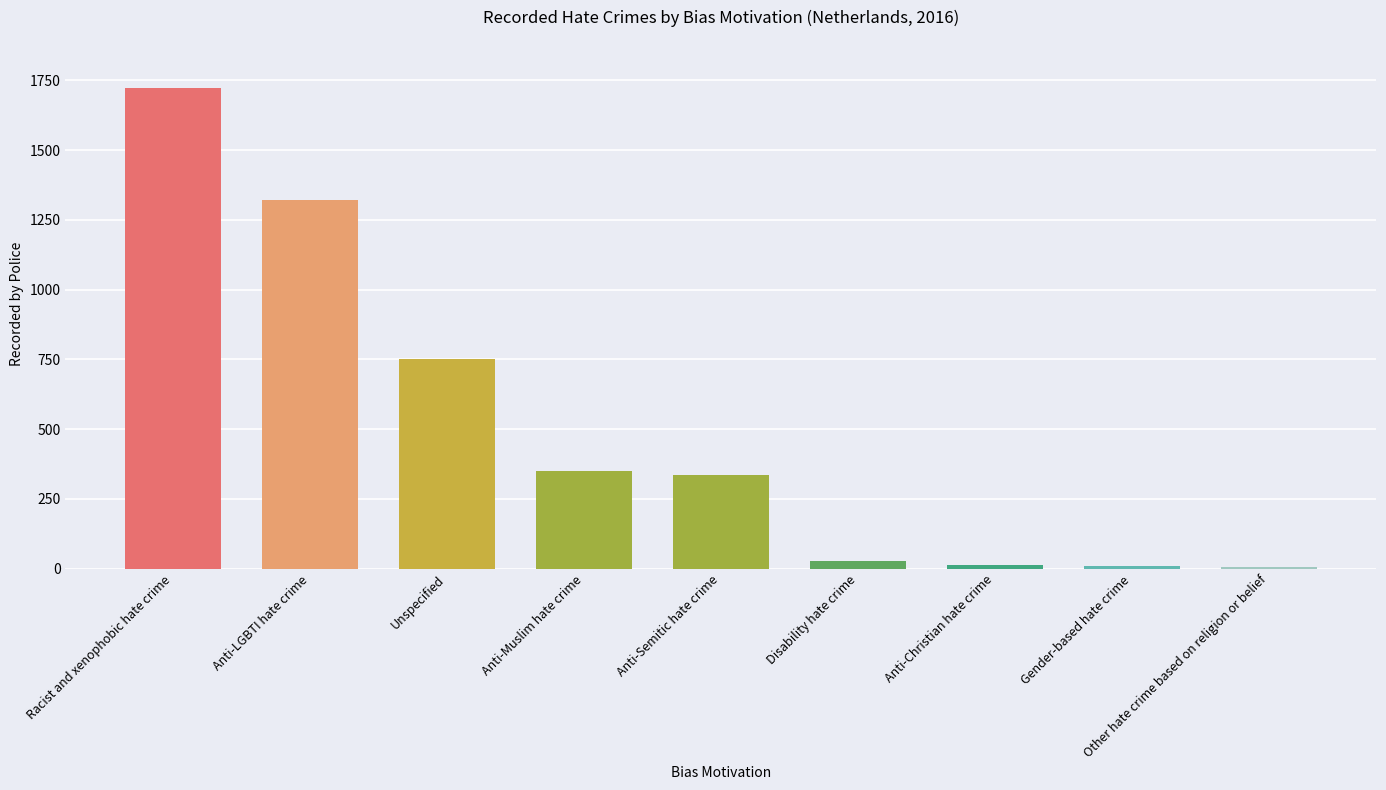

What is the label of the 7th bar from the right?

Unspecified